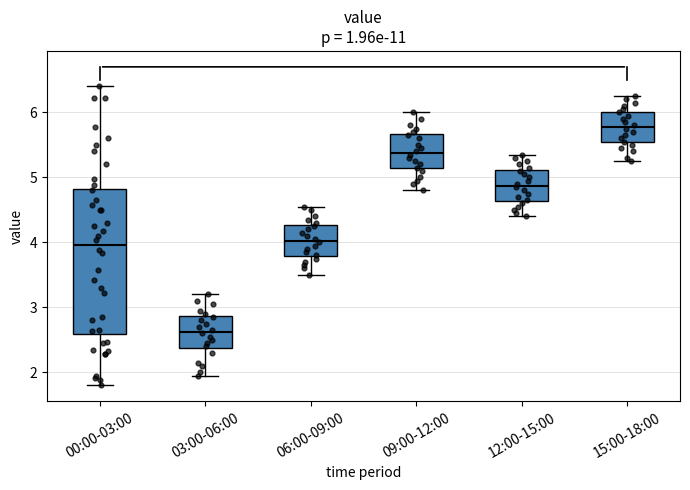

Reading left to right, read every box against the y-axis: the position of its median line, the range the box covers, and the ends of its whiskers. The values are not printed on the chart, so give them approximately, as read against the axis.

00:00-03:00: median 4.0, box 2.6 to 4.8, whiskers 1.8 to 6.4
03:00-06:00: median 2.6, box 2.4 to 2.9, whiskers 2.0 to 3.2
06:00-09:00: median 4.0, box 3.8 to 4.3, whiskers 3.5 to 4.6
09:00-12:00: median 5.4, box 5.1 to 5.7, whiskers 4.8 to 6.0
12:00-15:00: median 4.9, box 4.6 to 5.1, whiskers 4.4 to 5.4
15:00-18:00: median 5.8, box 5.5 to 6.0, whiskers 5.3 to 6.3